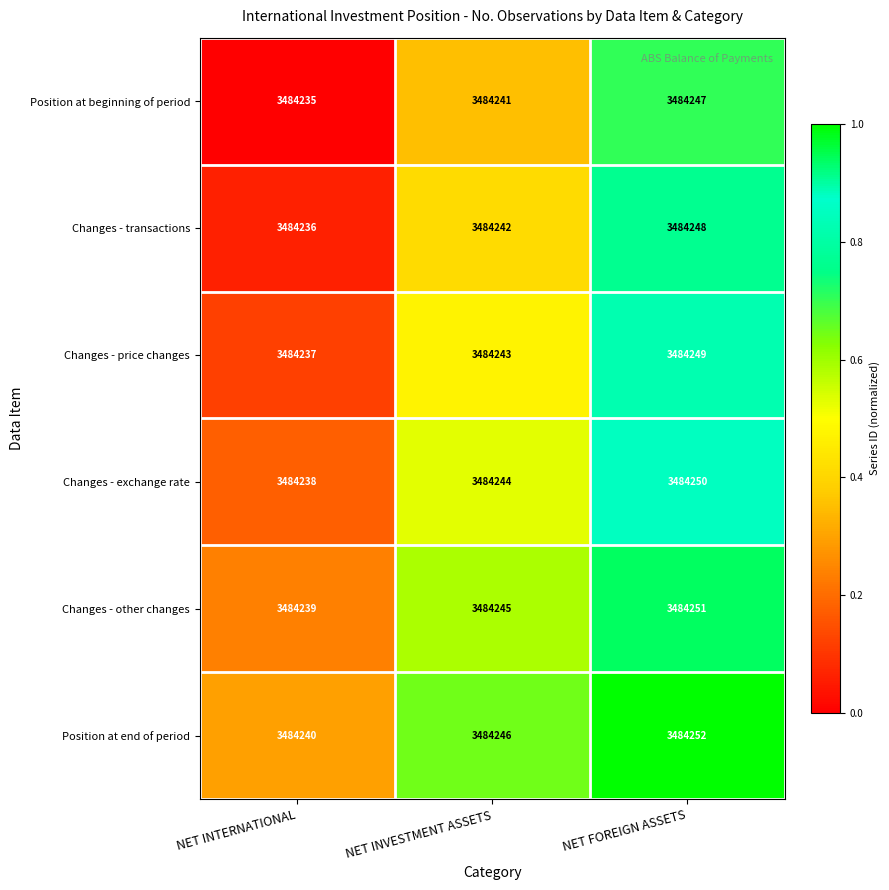

The value of Position at beginning of period at NET FOREIGN ASSETS is 3484247. True or false?

True